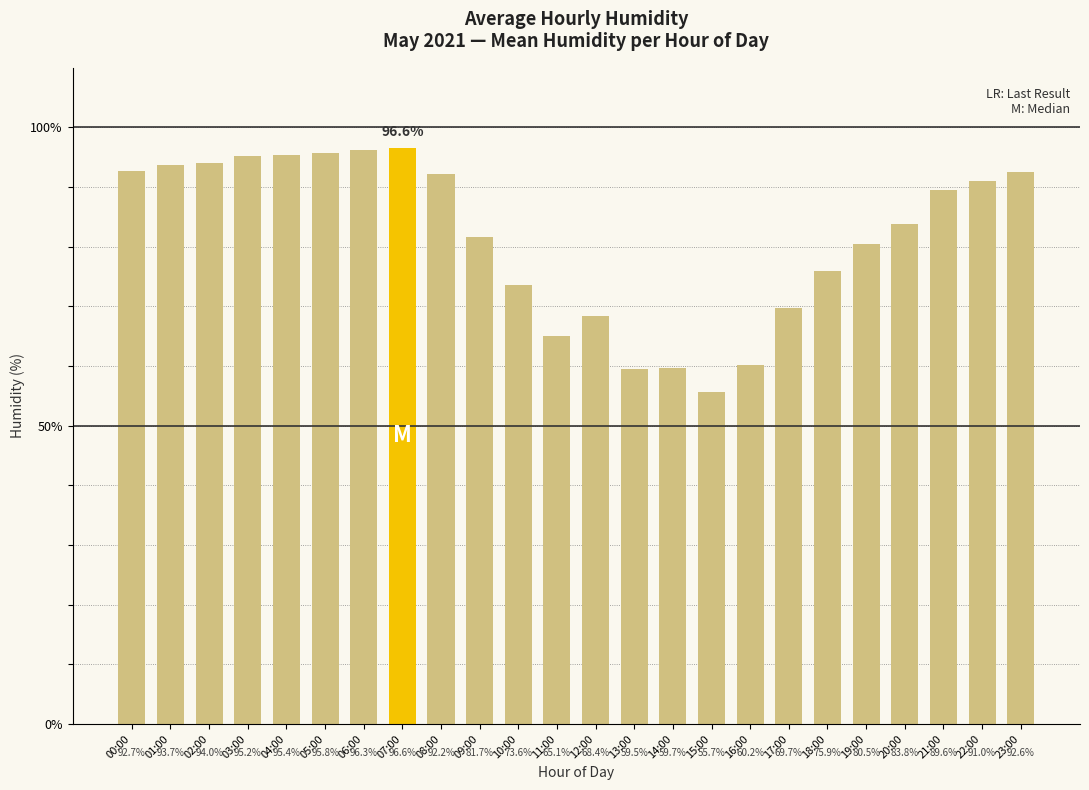

Rank the categories by value from lowest to highest.

15:00, 13:00, 14:00, 16:00, 11:00, 12:00, 17:00, 10:00, 18:00, 19:00, 09:00, 20:00, 21:00, 22:00, 08:00, 23:00, 00:00, 01:00, 02:00, 03:00, 04:00, 05:00, 06:00, 07:00